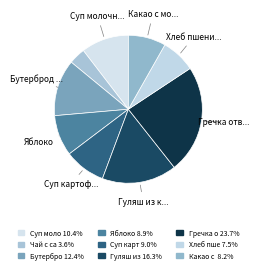

Rank the categories by value from highest to lowest.

Гречка отварная с маслом, Гуляш из курицы, Бутерброд с маслом, Суп молочный с вермишелью, Суп картофельный с крупой, Яблоко, Какао с молоком, Хлеб пшеничный, Чай с сахаром и лимоном